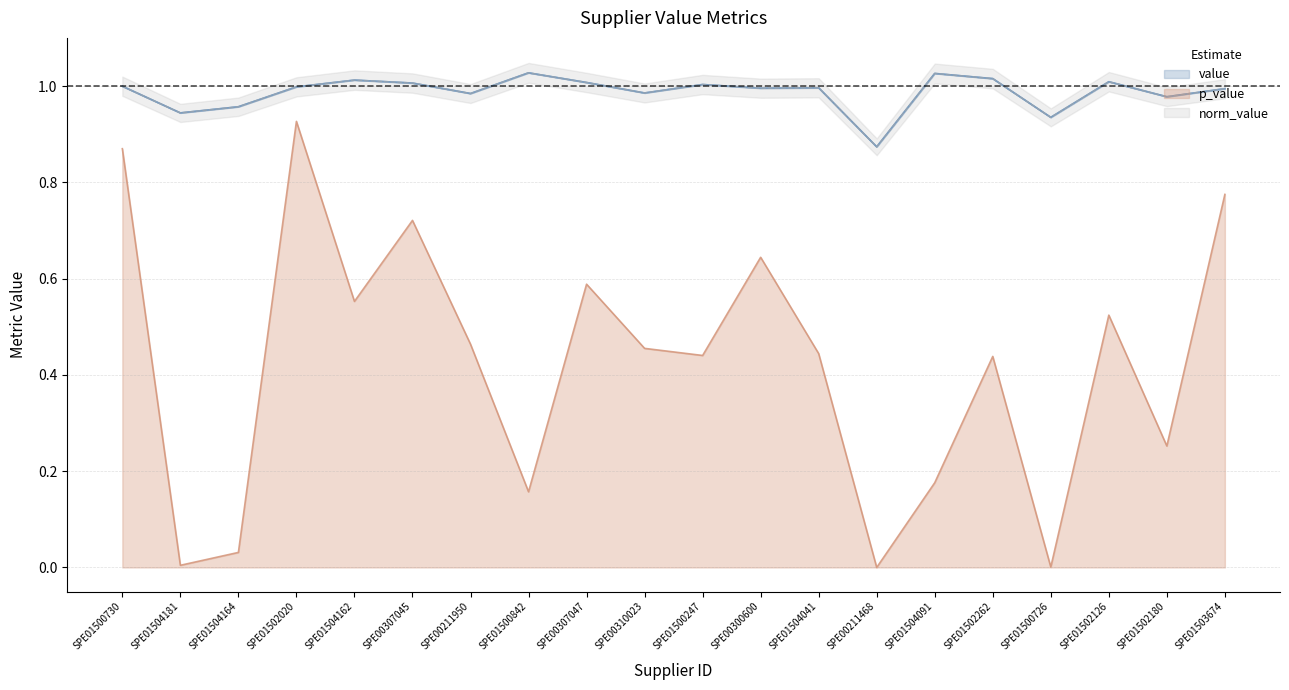

True or false: norm_value and value intersect in this chart.

False